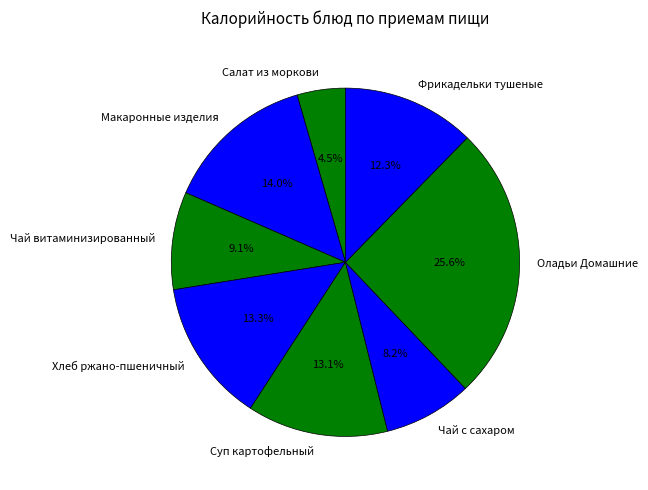

Which slice is the largest?

Оладьи Домашние